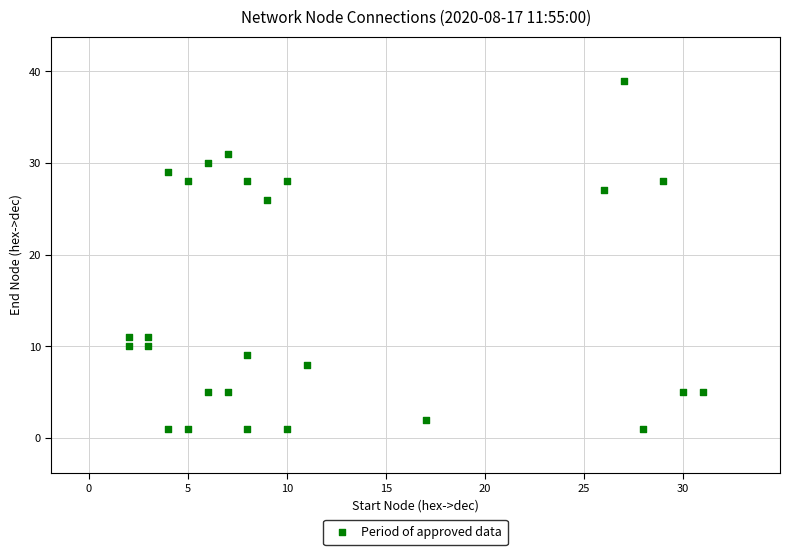

What is the range of Y values (max minus min)?

38